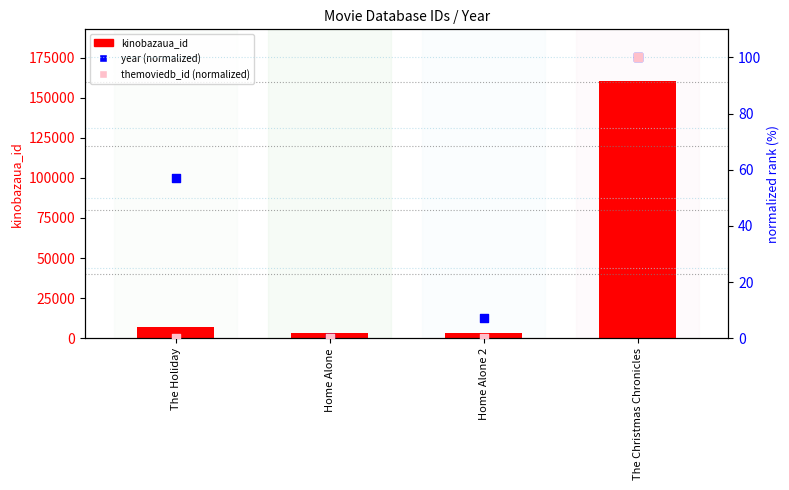

At how many categories does at least one series exceed 159669?

1